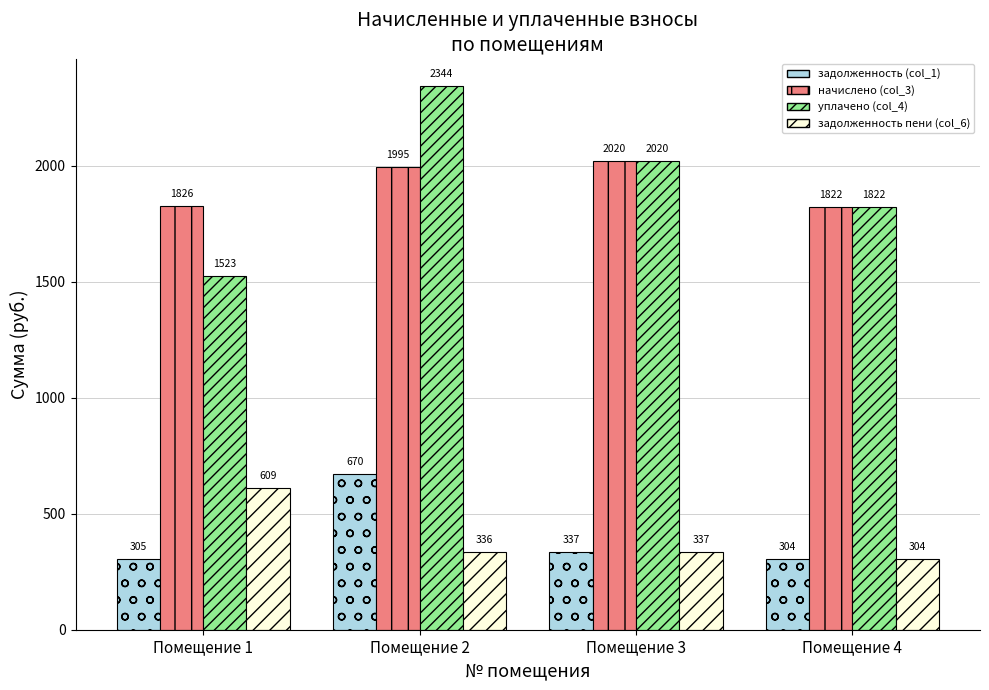

Are the bars grouped side by side (vs. stacked)?

Yes